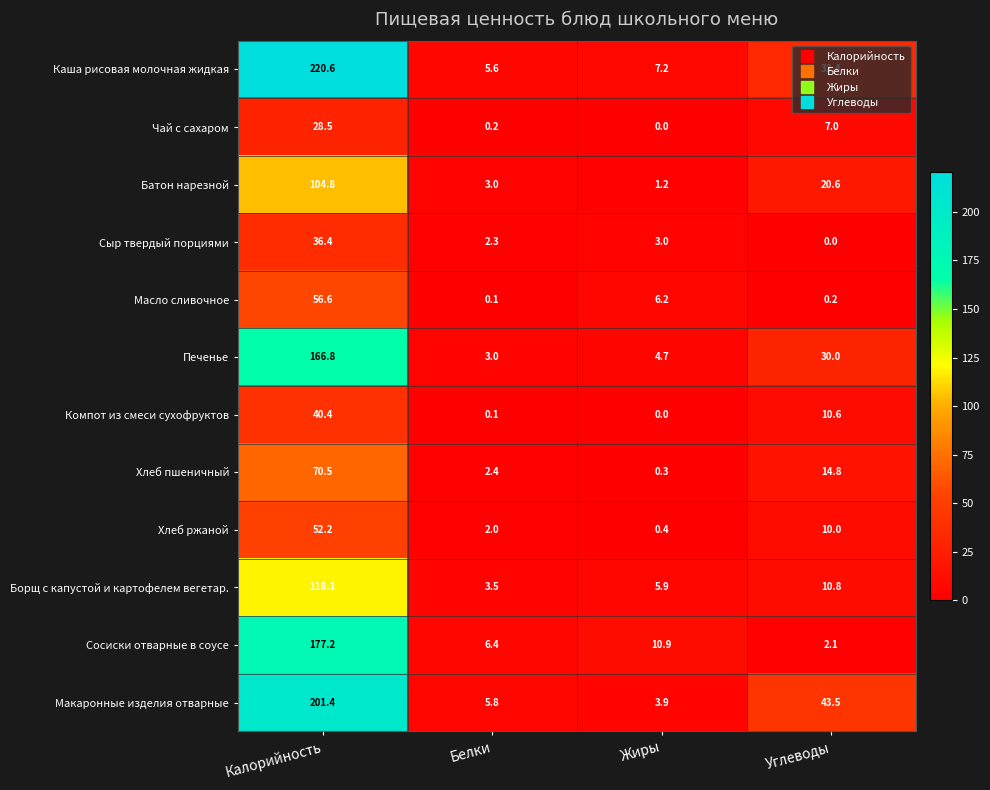

Which series has the widest spread of values?

Каша рисовая молочная жидкая